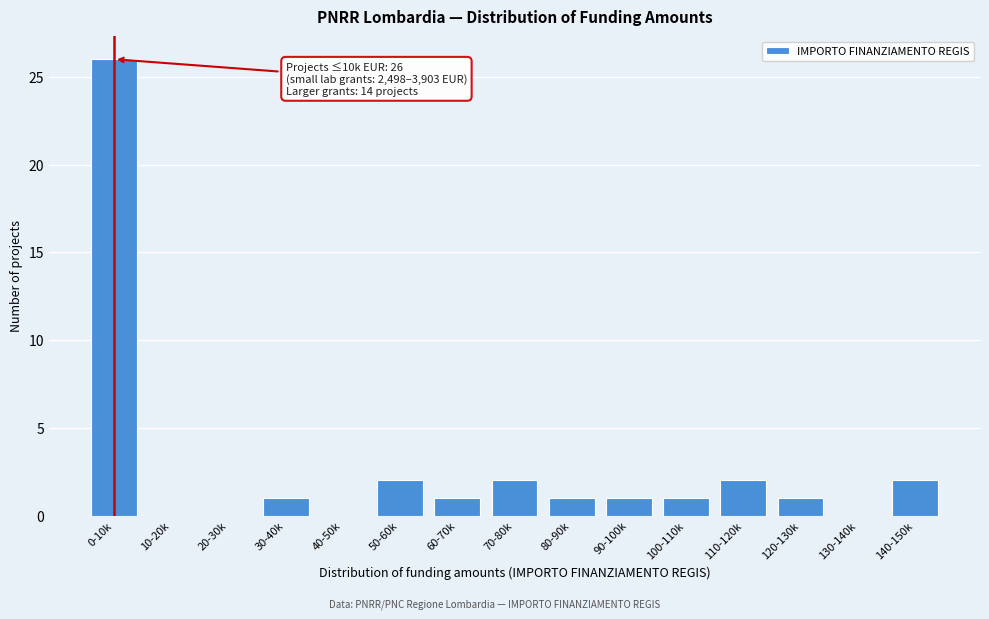

Reading right to left, what are all the values shown in this chart?

140-150k=2	130-140k=0	120-130k=1	110-120k=2	100-110k=1	90-100k=1	80-90k=1	70-80k=2	60-70k=1	50-60k=2	40-50k=0	30-40k=1	20-30k=0	10-20k=0	0-10k=26